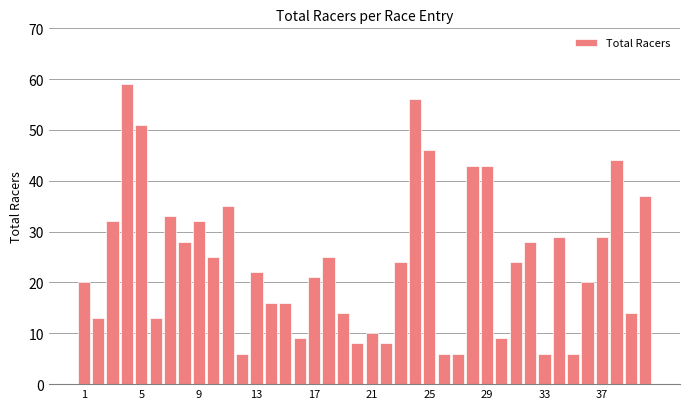

What is the difference between the maximum and minimum values?

53